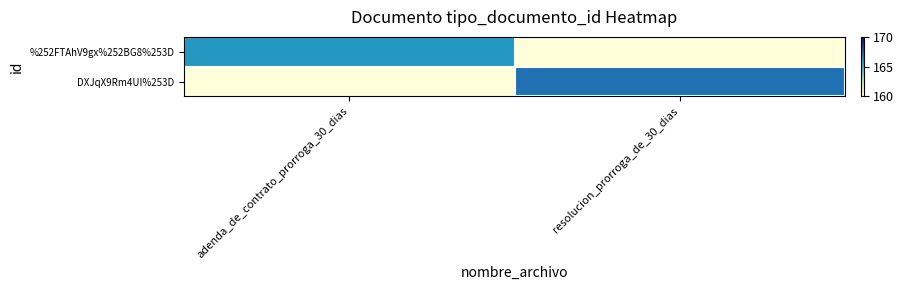

At which category is the sum across all series the highest?

resolucion_prorroga_de_30_dias